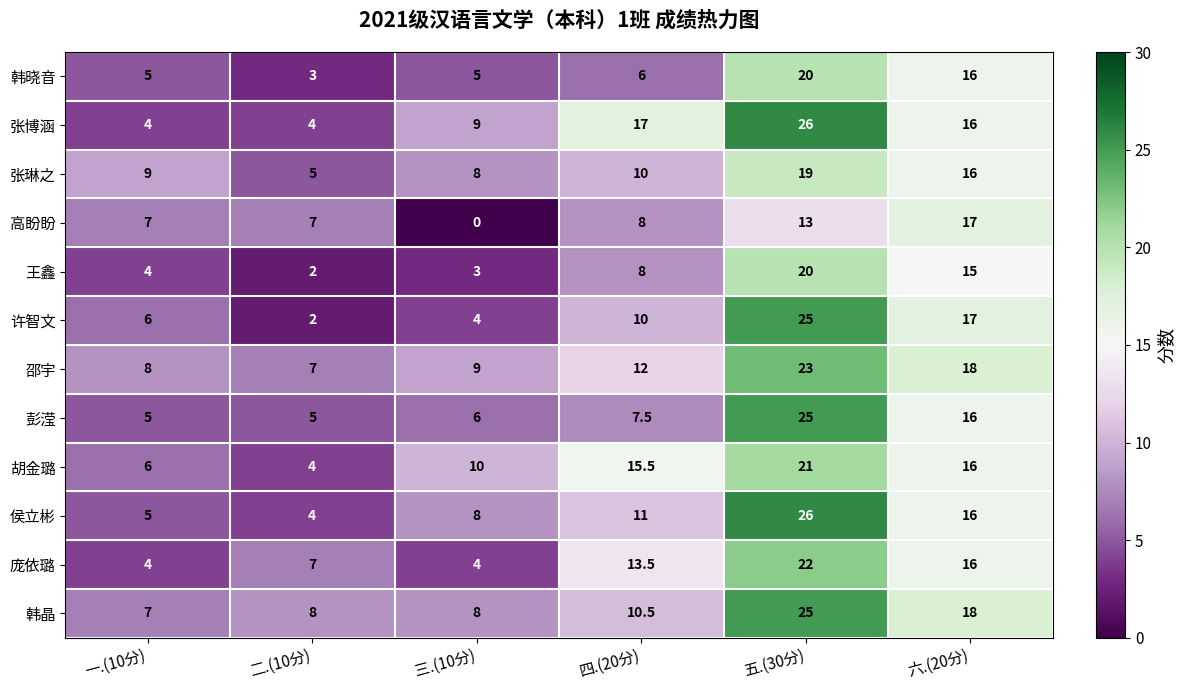

How many distinct data groups are displayed?

12